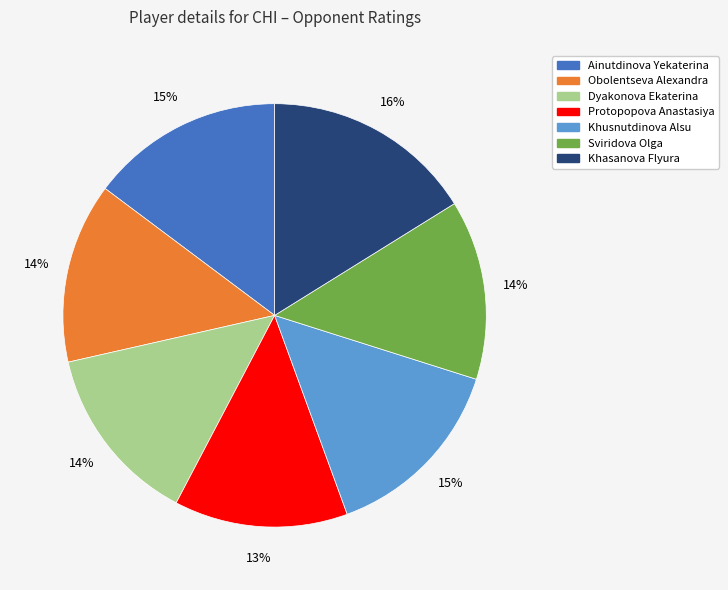

Is it true that Dyakonova Ekaterina is 24% of the pie?

False